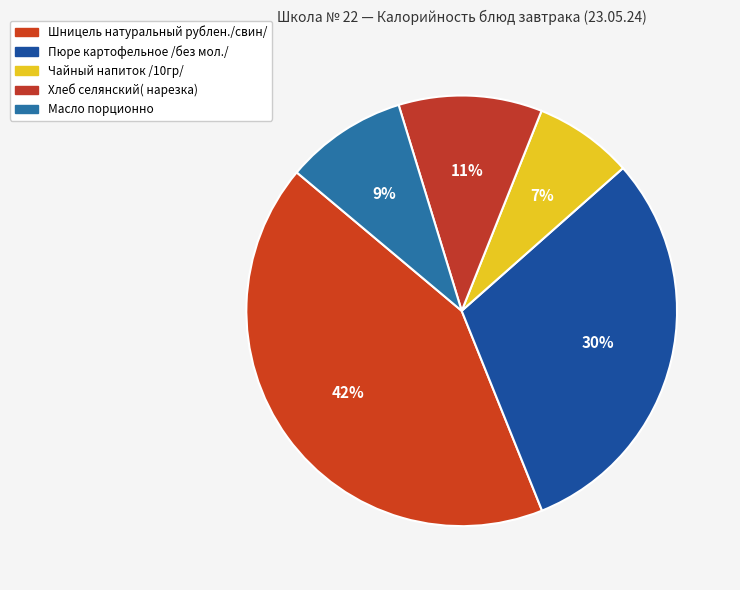

To the nearest percent, what is the difference between the largest and smallest slice percentages?

35%